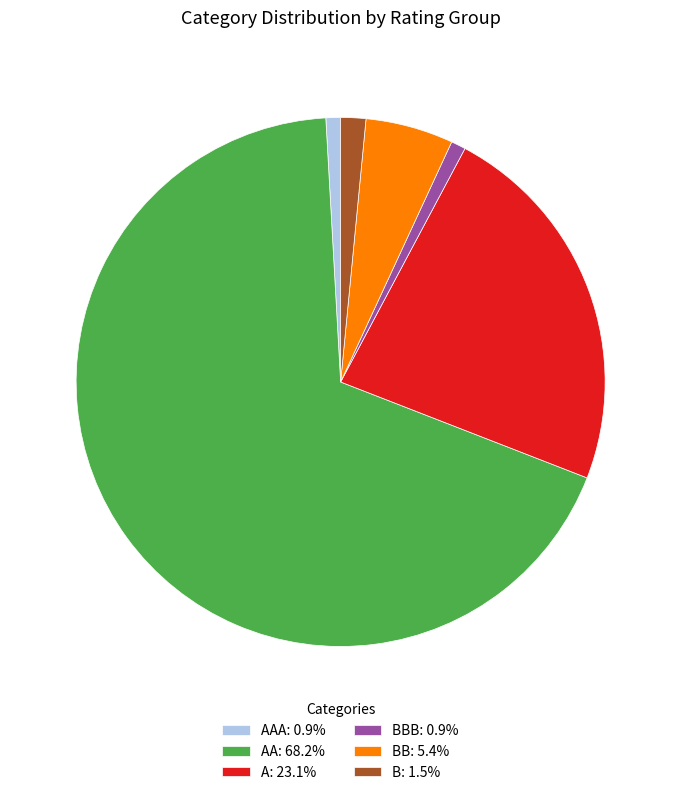

Approximately how many times larger is the value at B: 1.5% compared to AAA: 0.9%?

1.7